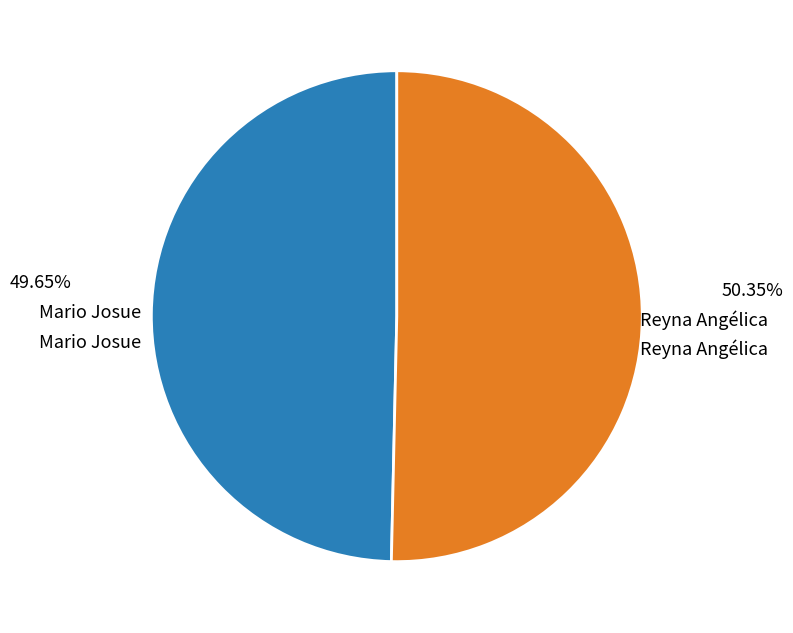

Which has a higher value, Mario Josue or Reyna Angélica?

Reyna Angélica